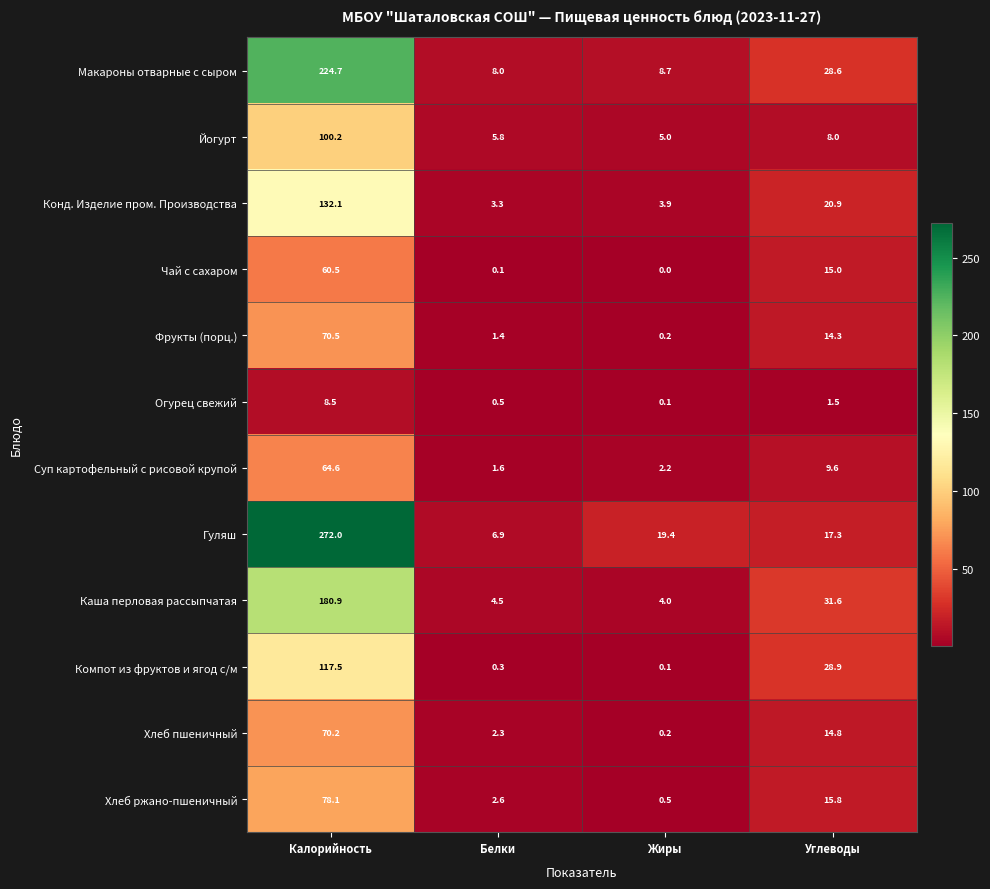

Which category has the lowest value across all series?

Жиры